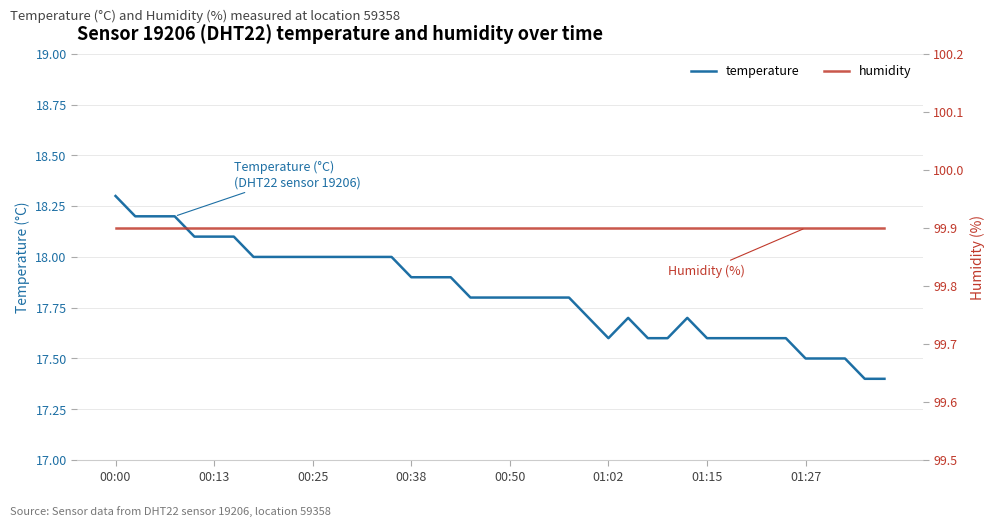

Does the chart display data point markers on the line(s)?

No